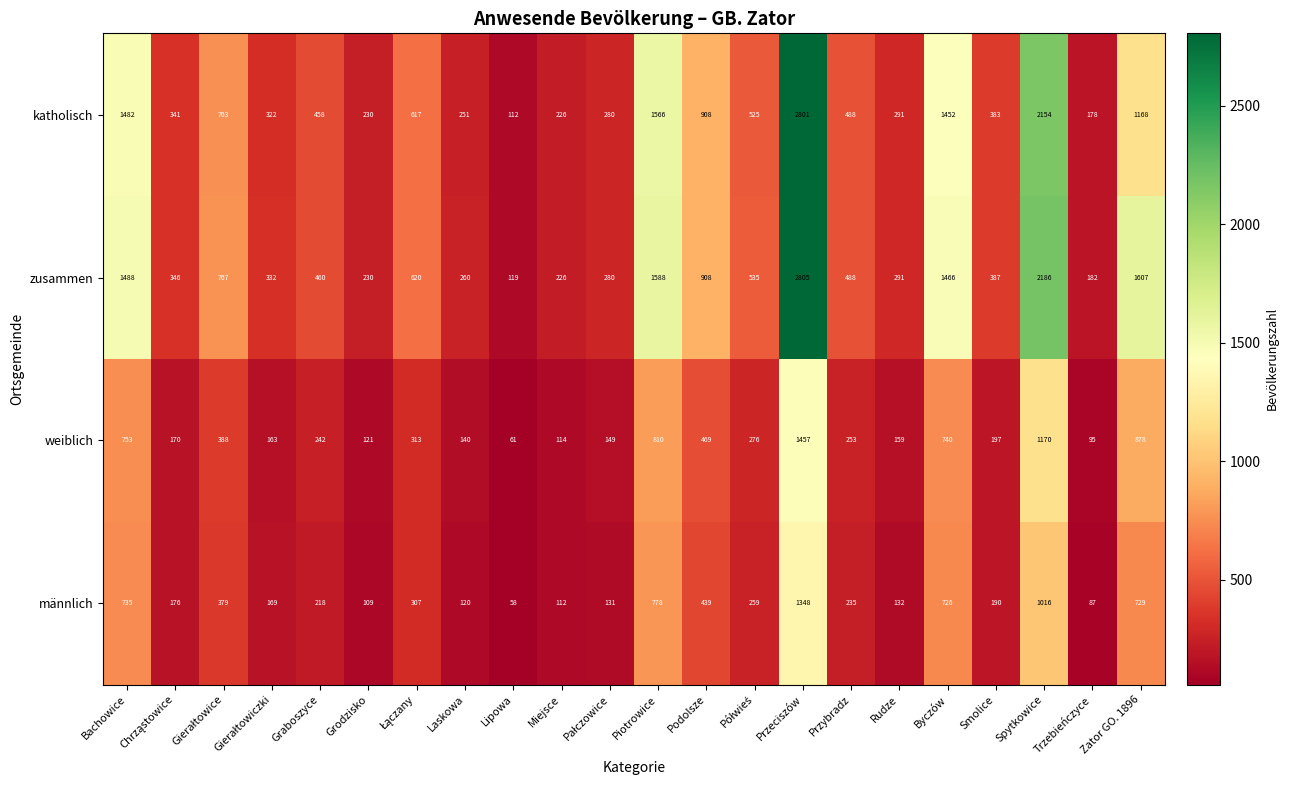

Rank the series by their maximum value, from highest to lowest.

zusammen, katholisch, weiblich, männlich